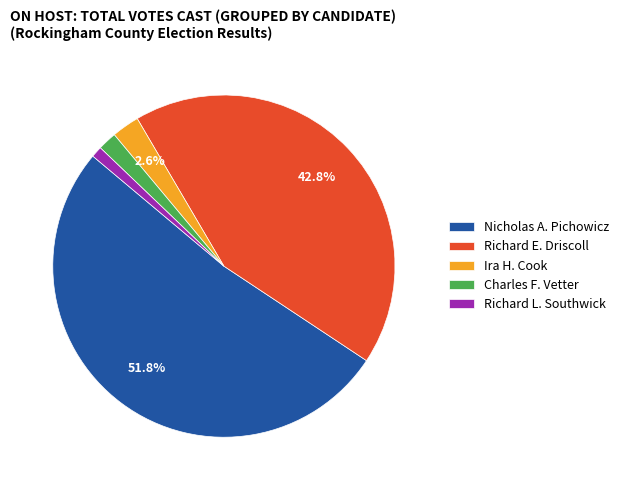

Does Nicholas A. Pichowicz account for over 50% of the chart?

Yes